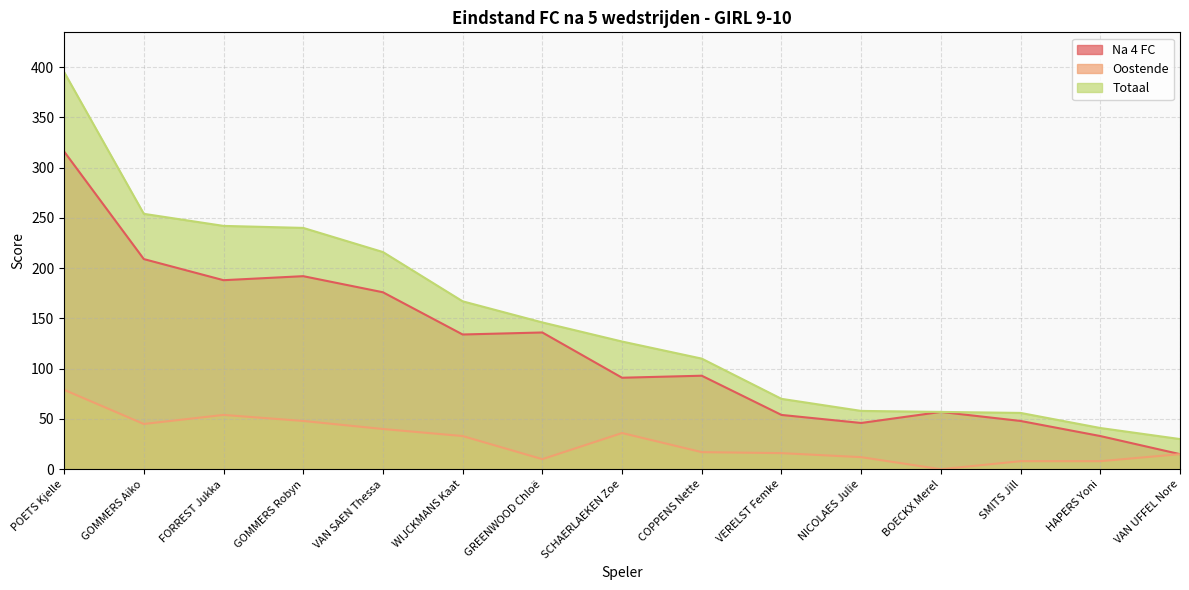

How many lines are shown in the chart?

3